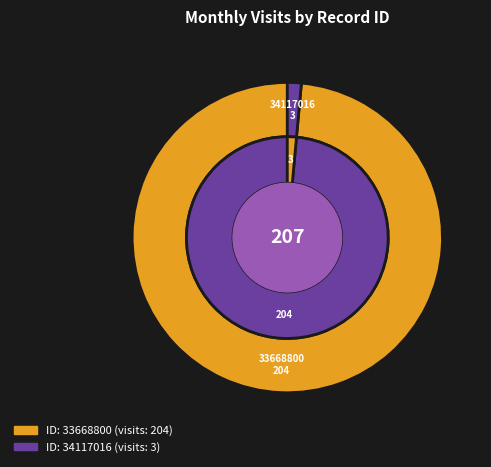

Do 33668800 and 34117016 together represent more than half of the pie?

Yes